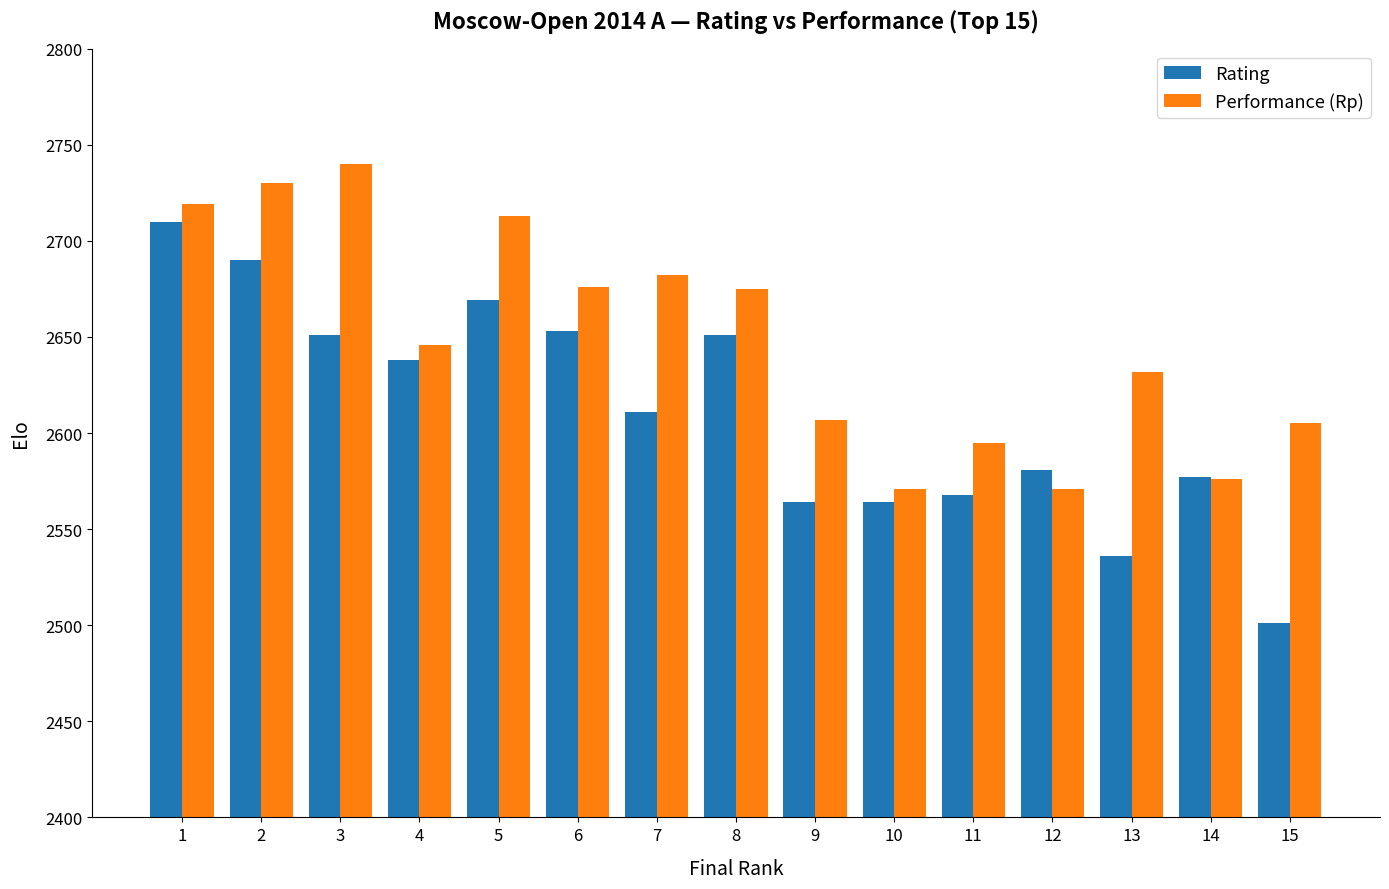

What is the spread (max minus min) of values at 2?

40